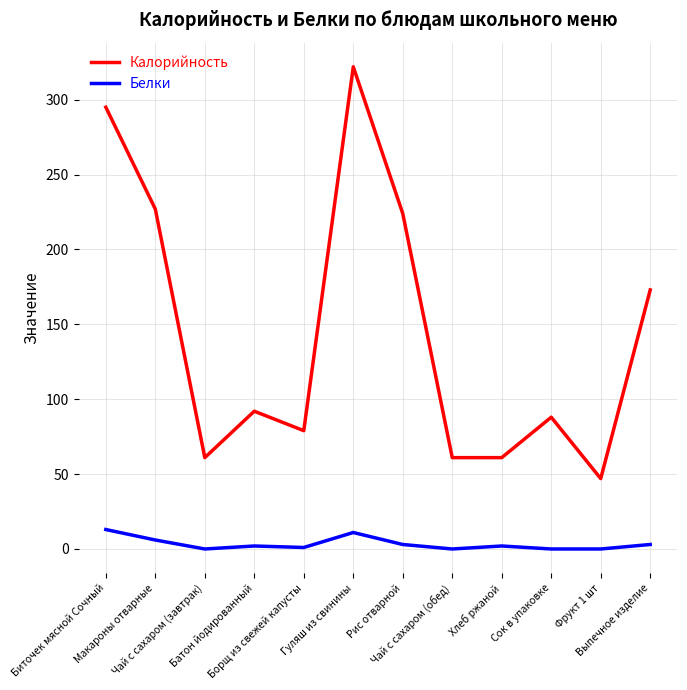

True or false: Белки and Калорийность cross at least once.

False